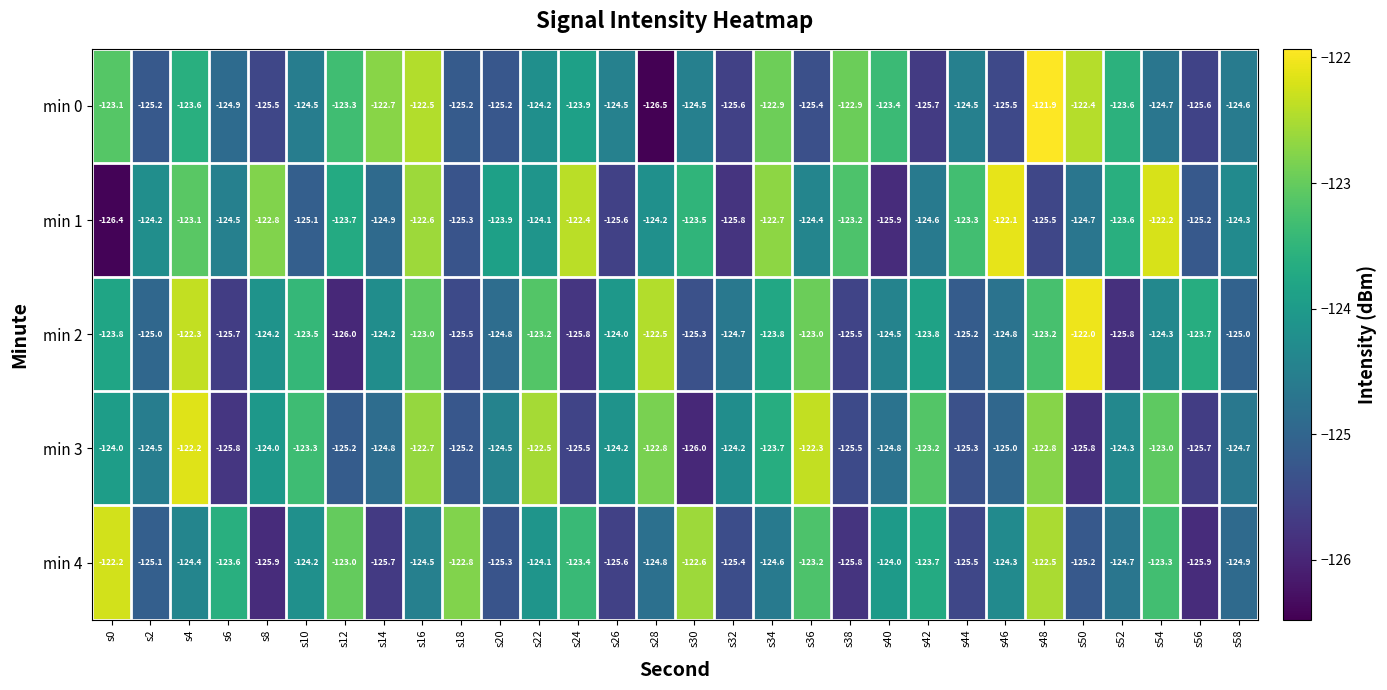

The value of min 2 at s50 is -122.0. True or false?

True